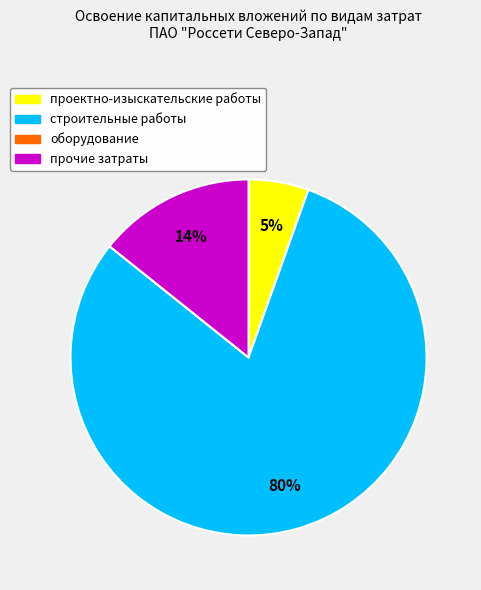

True or false: прочие затраты accounts for 26% of the total.

False